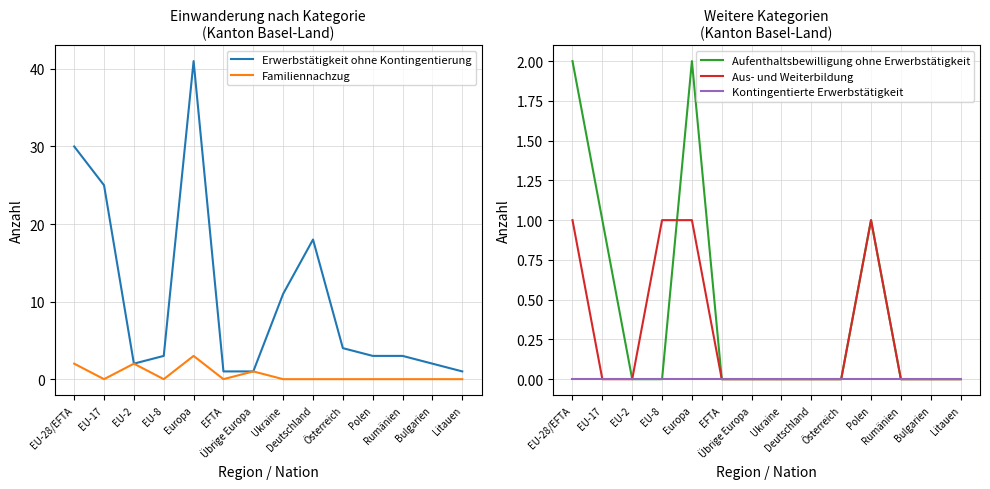

How many data points does each series have?

14